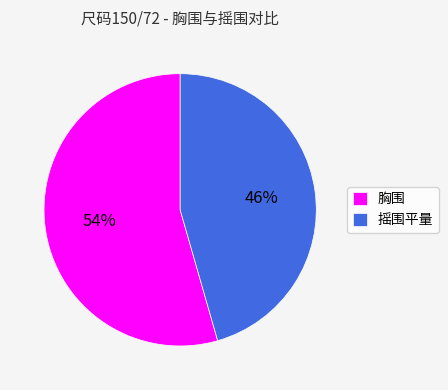

Is it true that 摇围平量 is 57% of the pie?

False